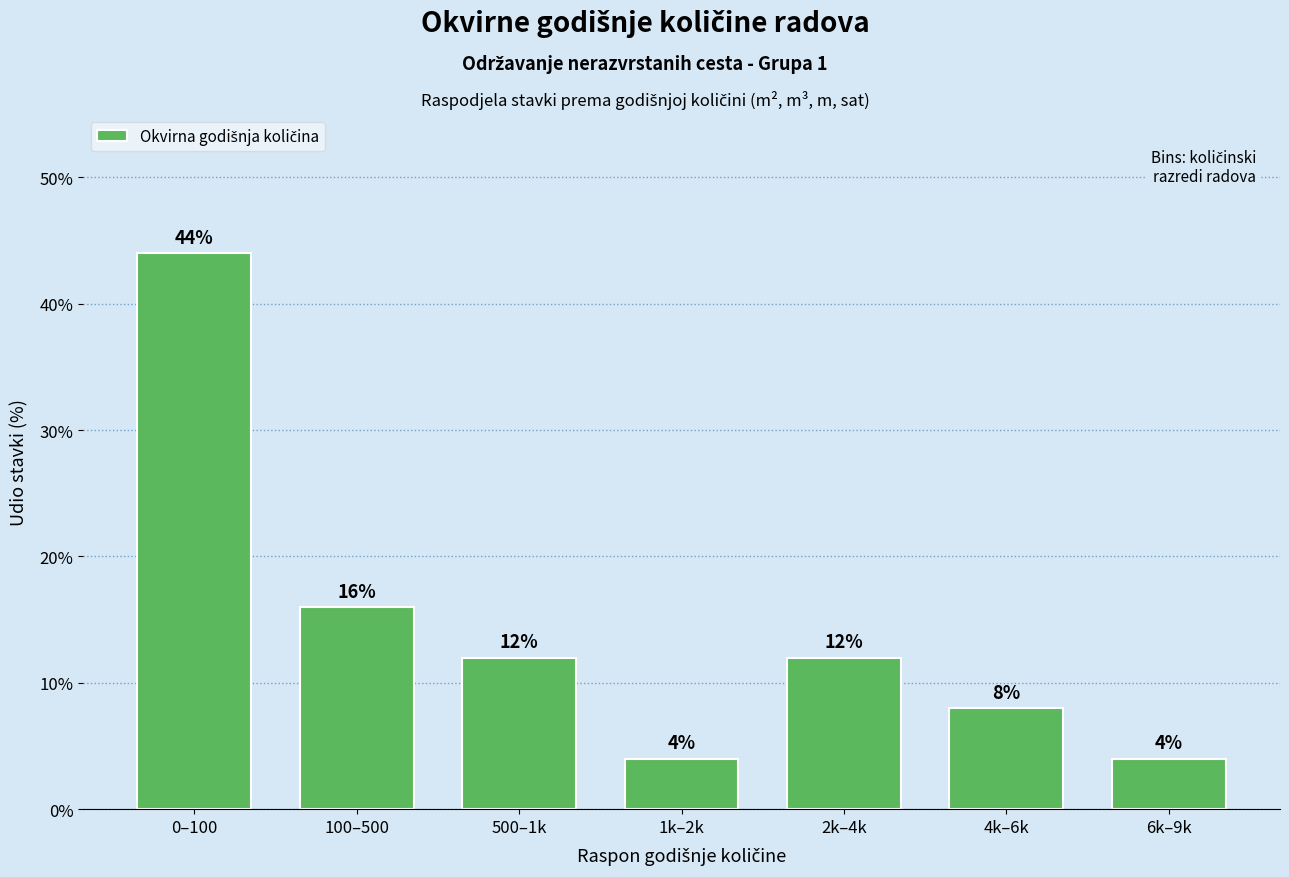

Reading left to right, what are all the values shown in this chart?

0–100=44	100–500=16	500–1k=12	1k–2k=4	2k–4k=12	4k–6k=8	6k–9k=4